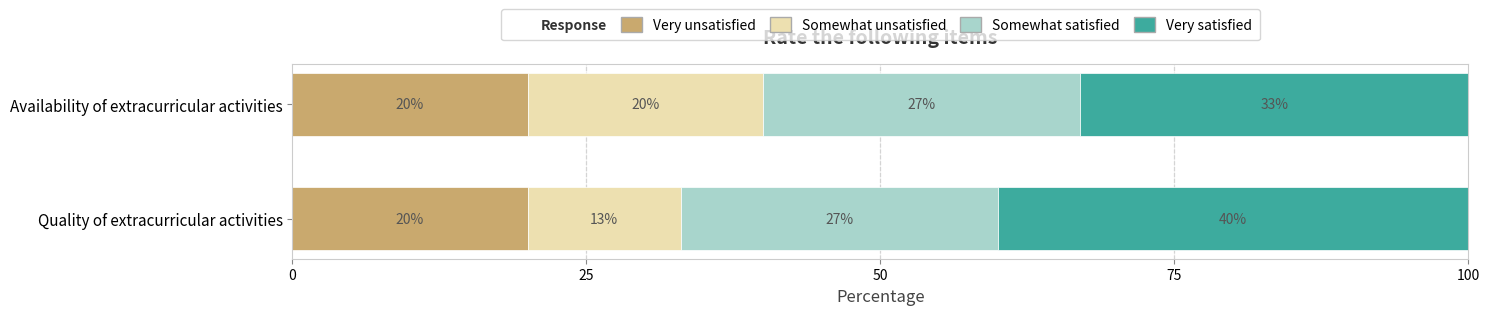

How many series are shown in this chart?

4